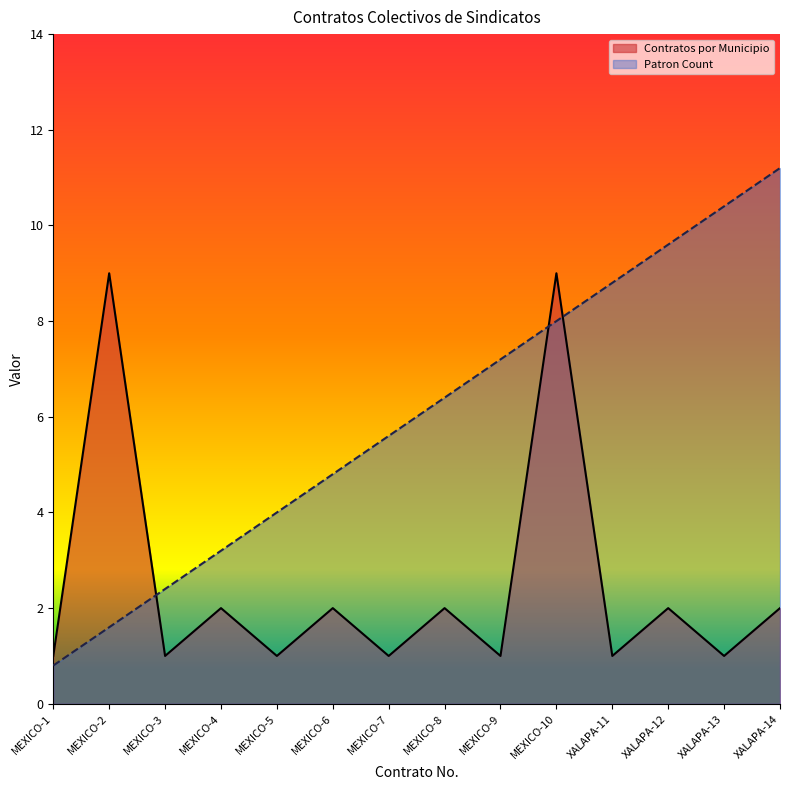

How many times do Contratos por Municipio and Patron Count cross each other?

3